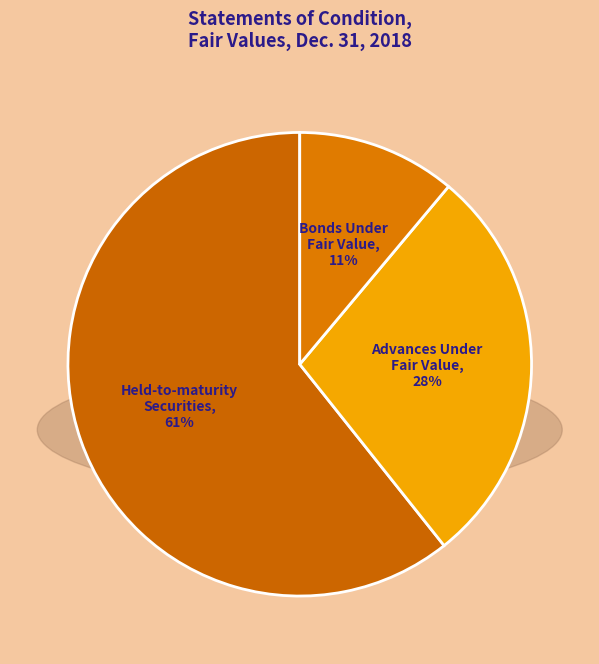

How many slices are in this pie chart?

3